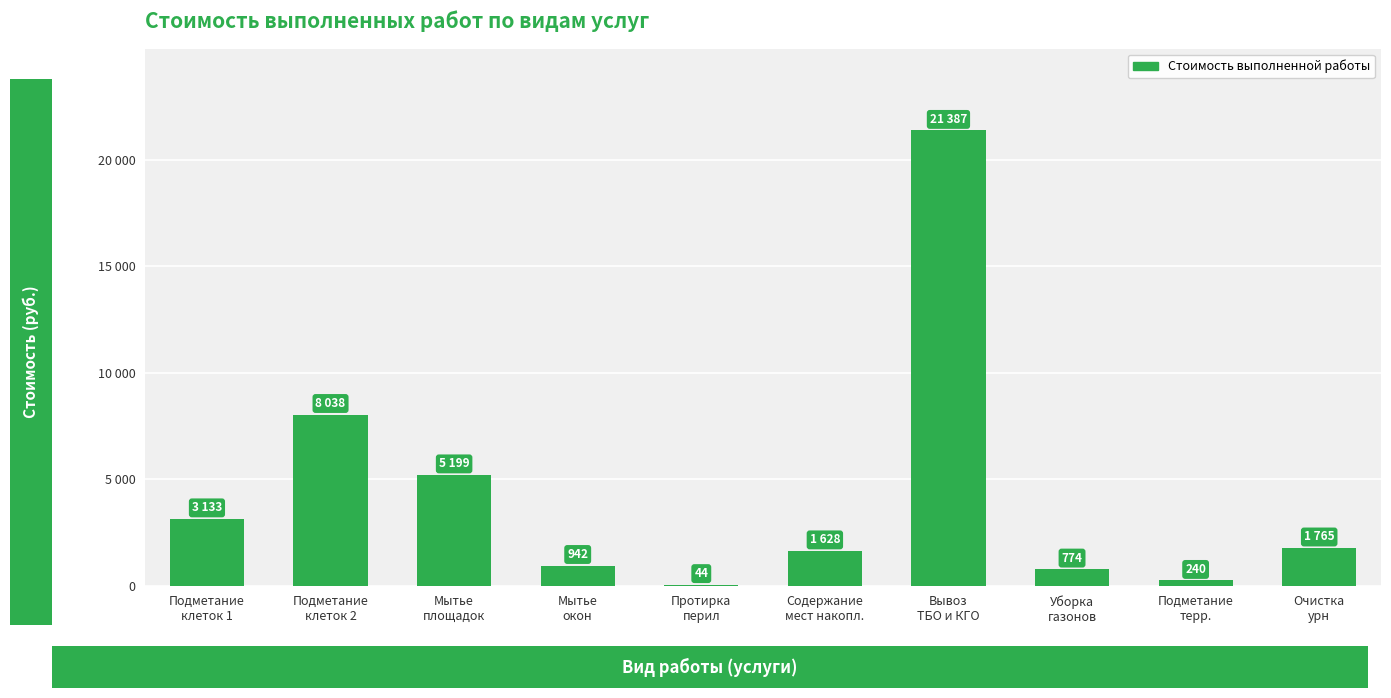

Rank the categories by value from highest to lowest.

Вывоз
ТБО и КГО, Подметание
клеток 2, Мытье
площадок, Подметание
клеток 1, Очистка
урн, Содержание
мест накопл., Мытье
окон, Уборка
газонов, Подметание
терр., Протирка
перил